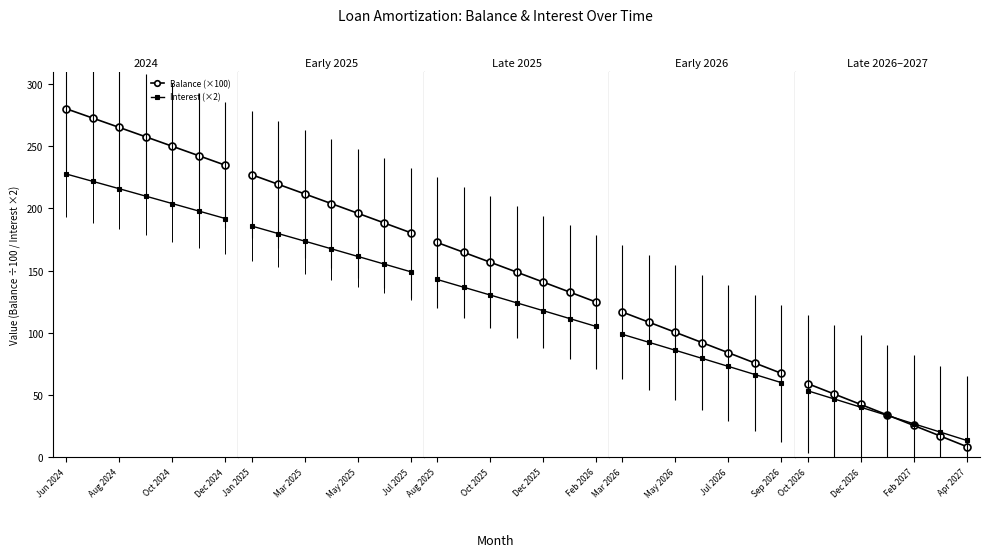

The Interest (×2) series shows 76.5 at Aug 2024. True or false?

False